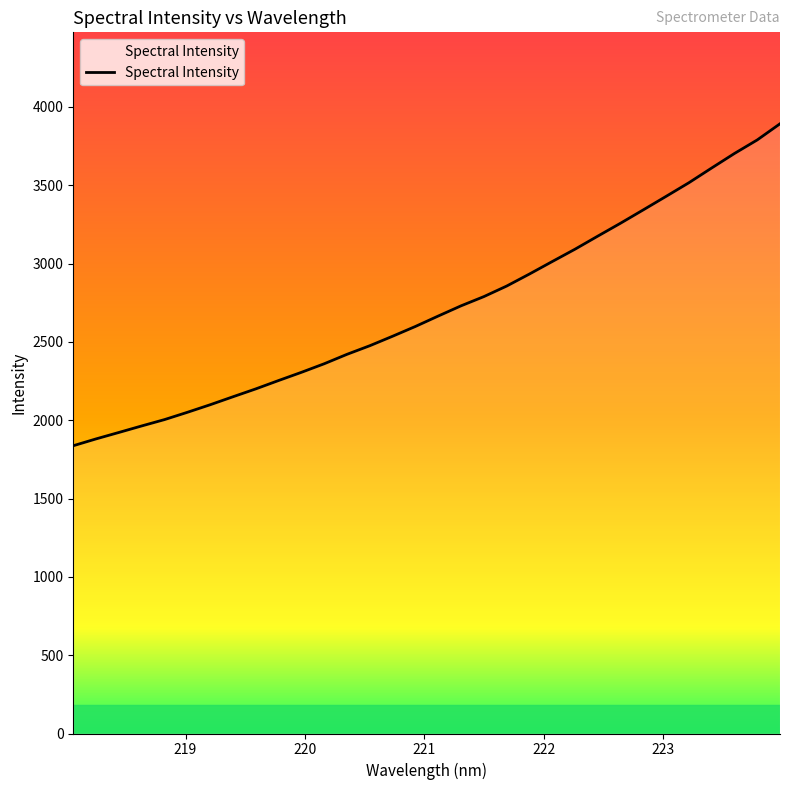

Does the chart have visible grid lines?

No